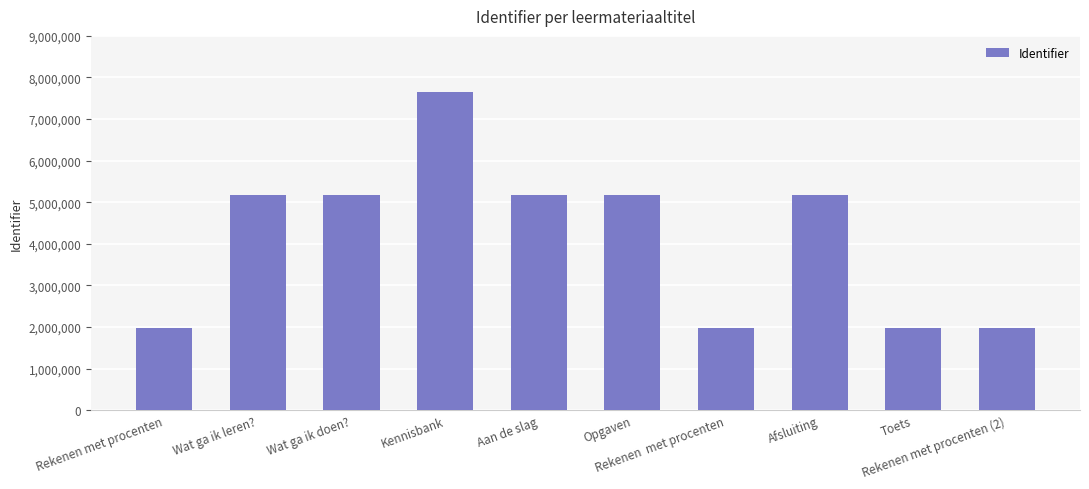

What is the greatest value displayed?

7640291